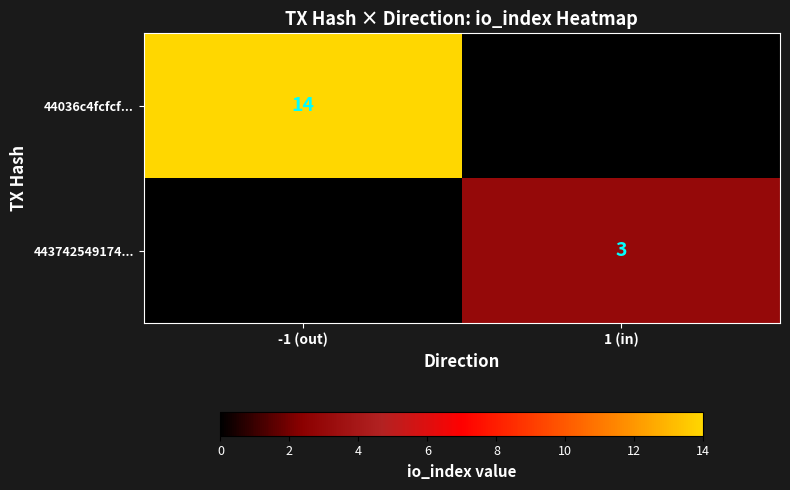

Is it true that 44036c4fcfcf... equals 8 at -1 (out)?

False